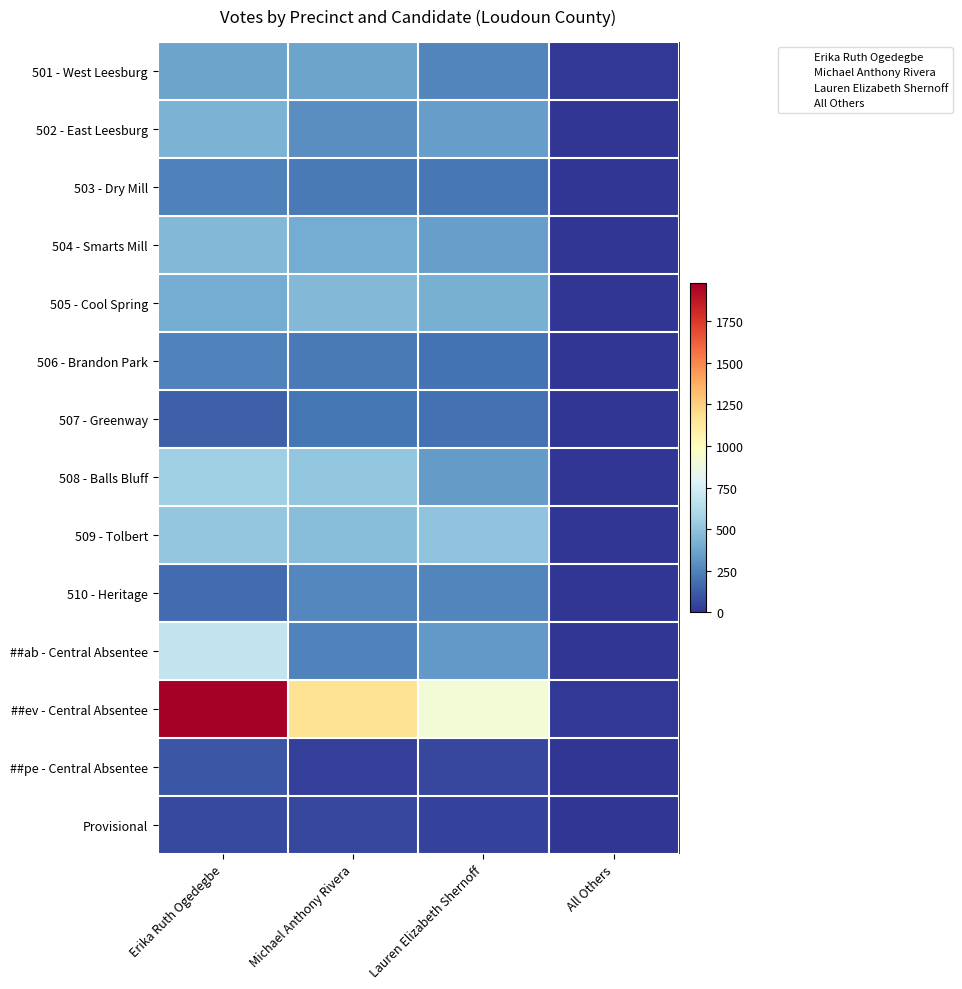

What is the maximum value shown in the chart?

1978